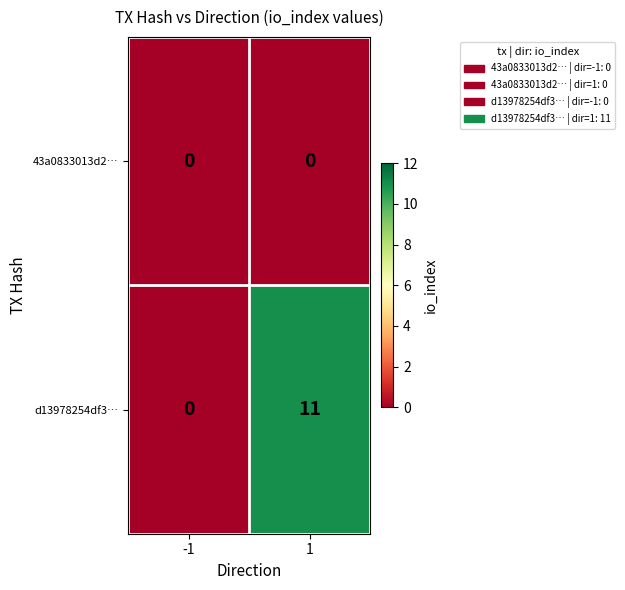

Rank the series at 1 from lowest to highest value.

43a0833013d2…, d13978254df3…